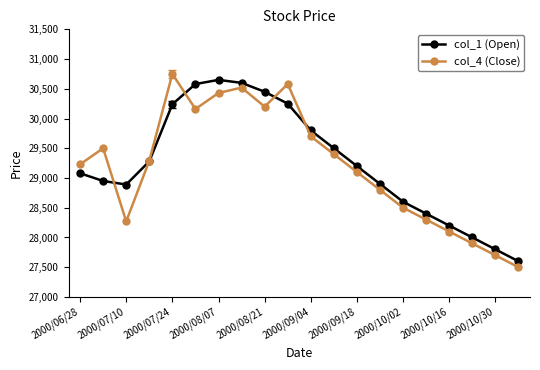

What is the minimum value shown in the chart?

27500